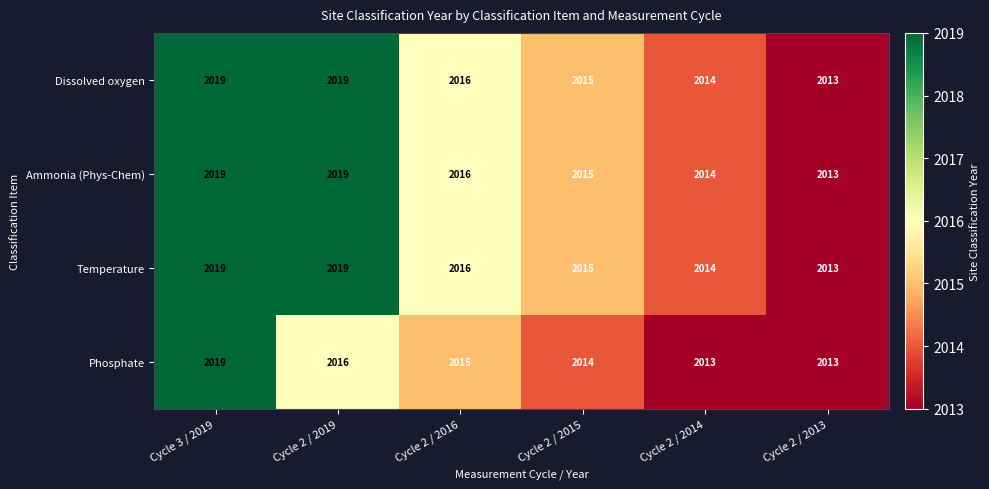

At which label does Ammonia (Phys-Chem) first exceed 2016?

Cycle 3 / 2019